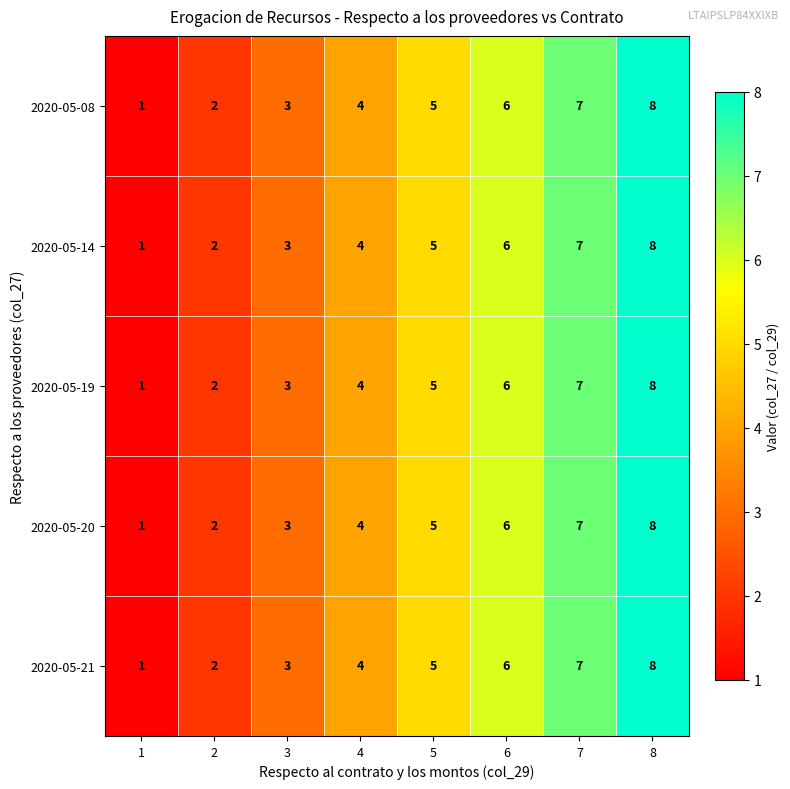

What is the sum of the 2020-05-21 values at 3 and 4?

7